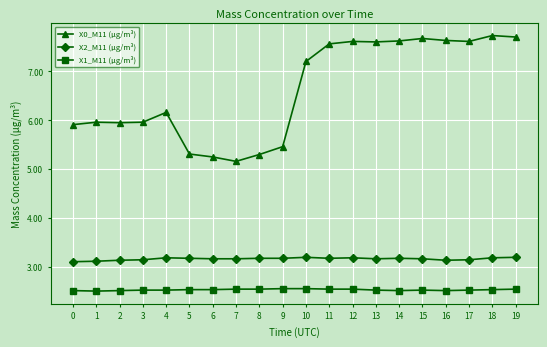

What is the value of the X0_M11 (μg/m³) point at the 19th from the left?

7.7